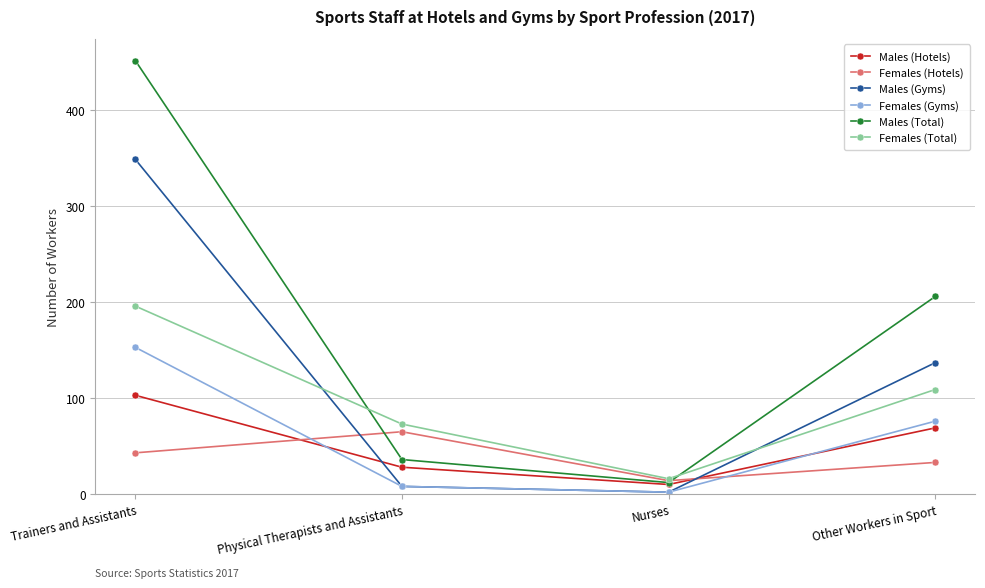

What position from the left is Physical Therapists and Assistants?

2